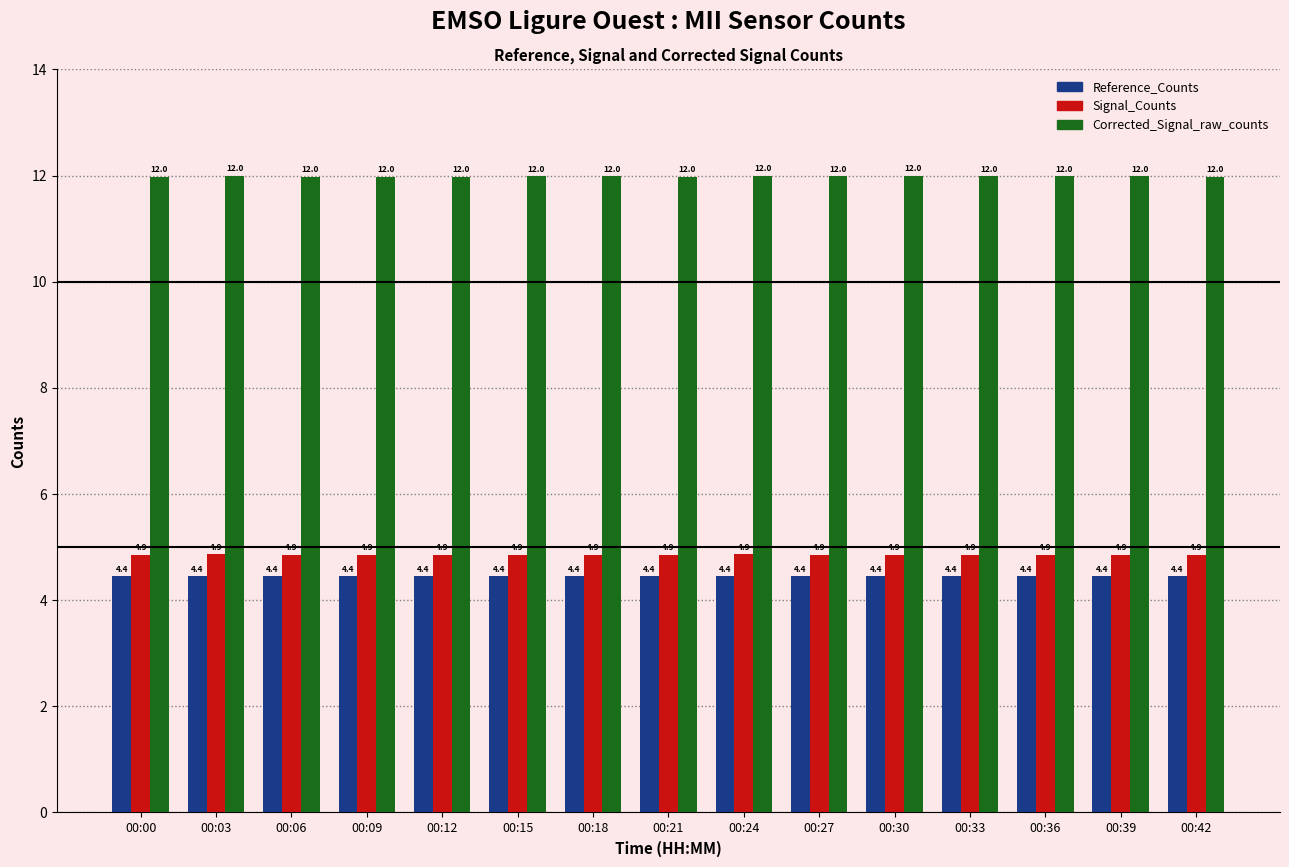

What is the minimum value for Signal_Counts?

4.9